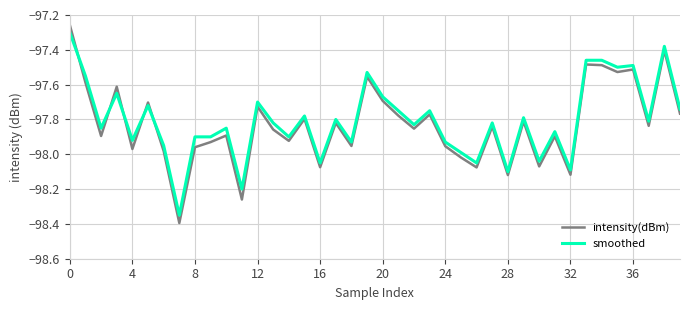

Which series has the largest range (max minus min)?

intensity(dBm)